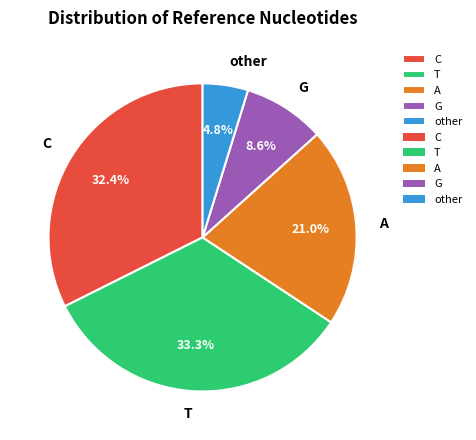

Count the number of slices in the pie.

5